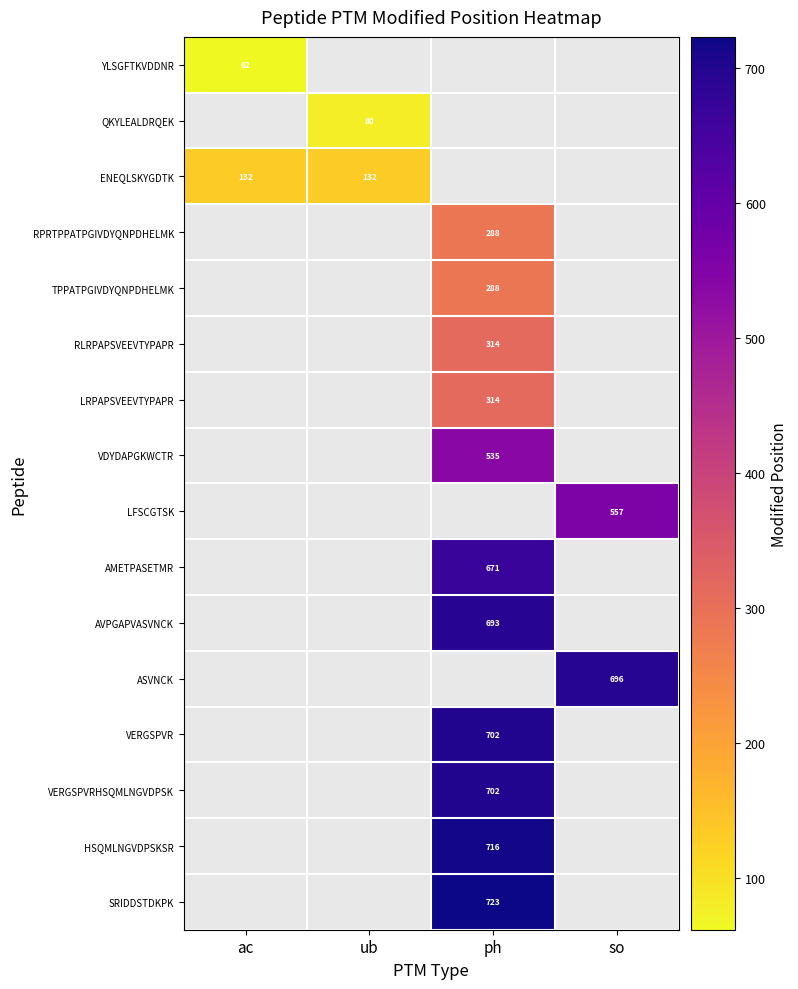

The ENEQLSKYGDTK series shows 56 at ub. True or false?

False